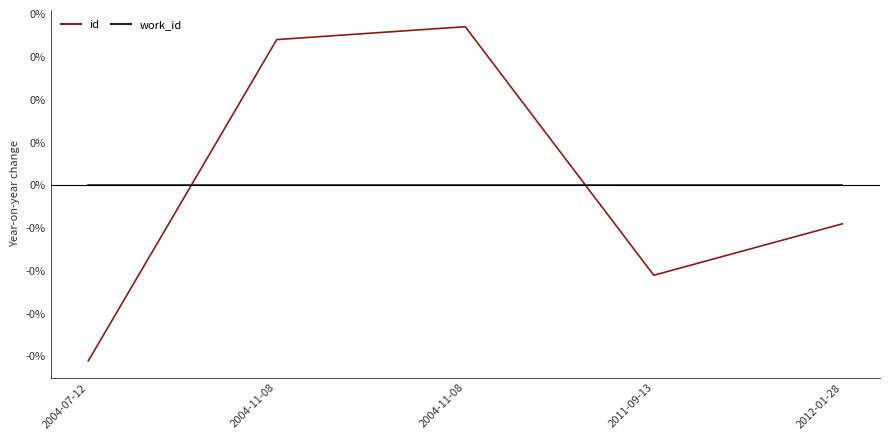

What are all the series names shown in the legend?

id, work_id